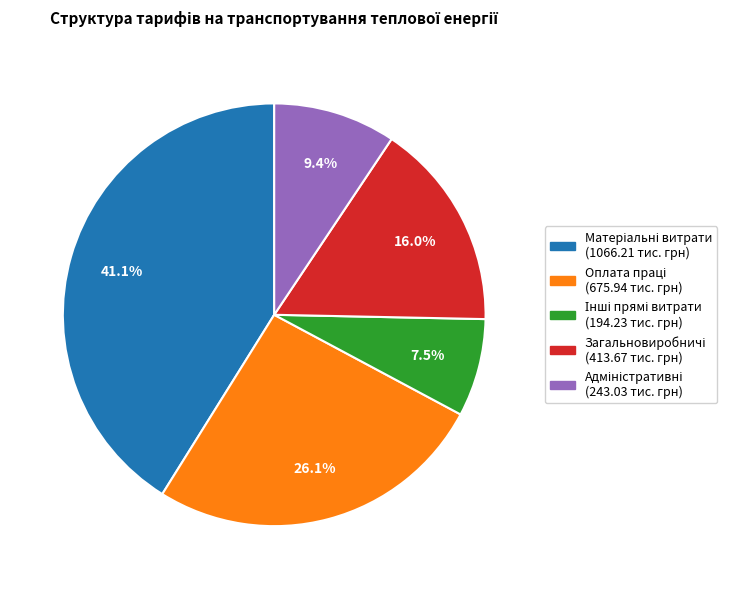

Is there any slice that represents more than half of the pie?

No